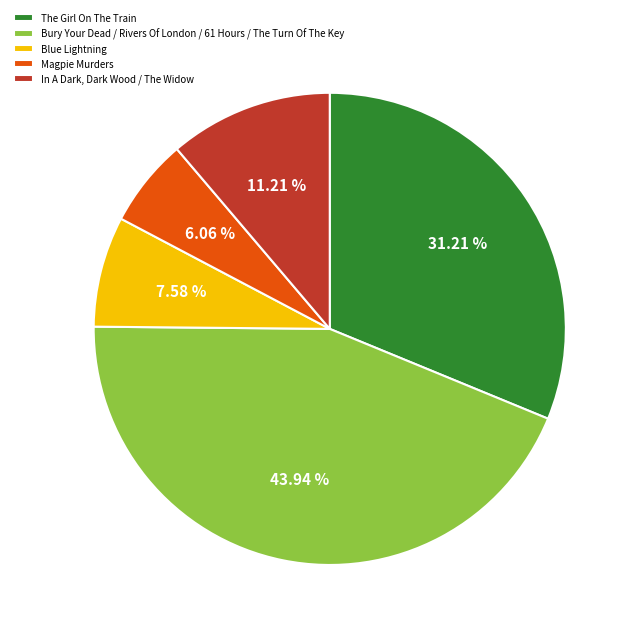

Is there a majority slice in this chart?

No